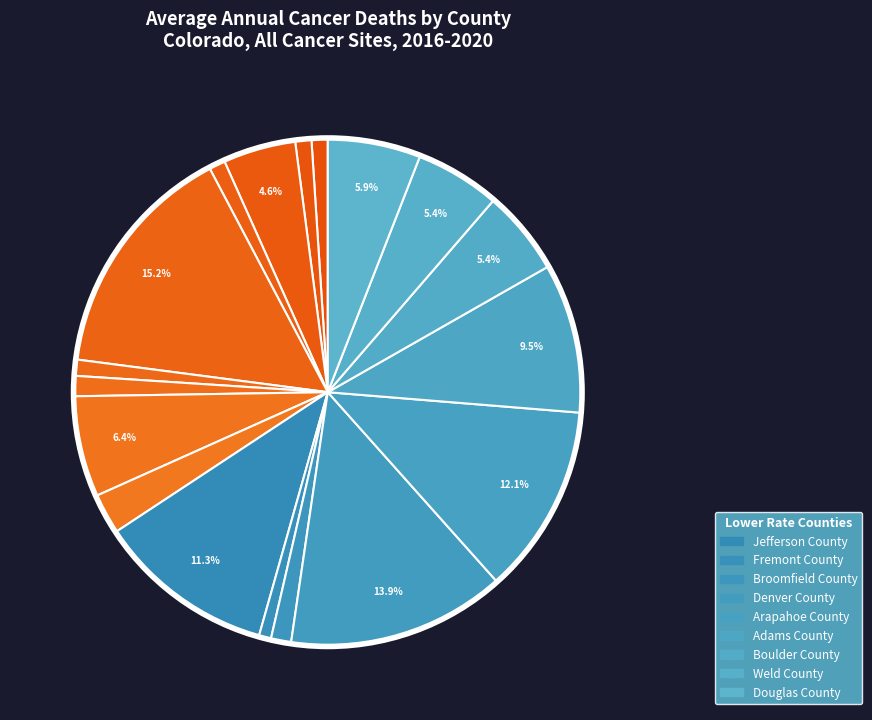

Which category has the biggest portion of the pie?

El Paso County